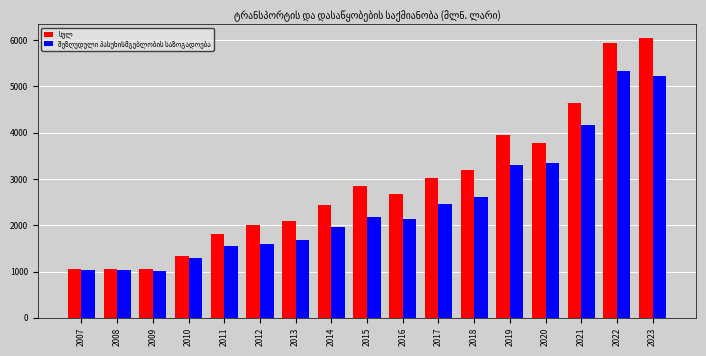

What is the total value across all series at 2016?

4800.4